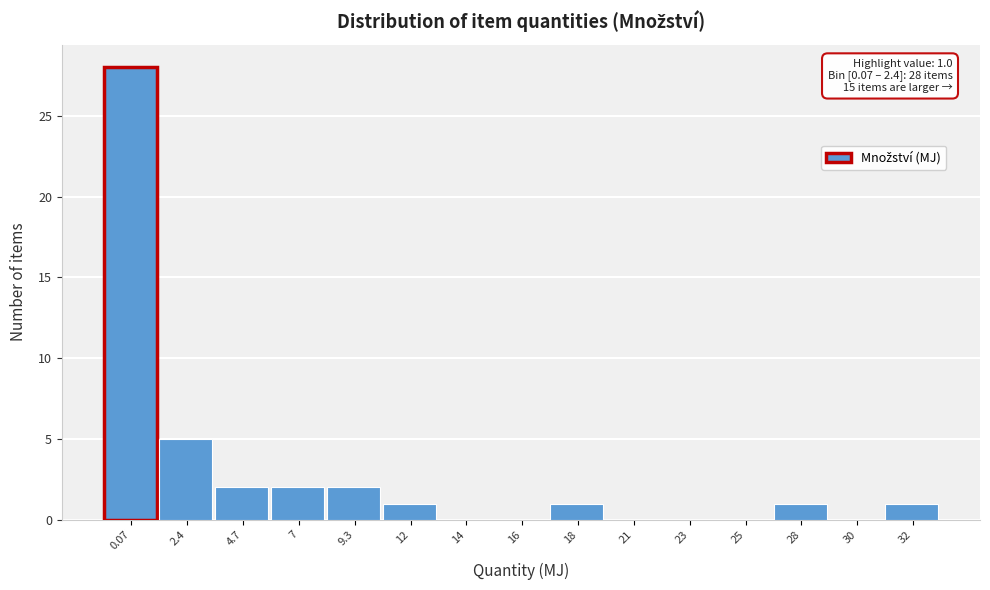

Reading left to right, what are all the values shown in this chart?

0.07=28	2.4=5	4.7=2	7=2	9.3=2	12=1	14=0	16=0	18=1	21=0	23=0	25=0	28=1	30=0	32=1